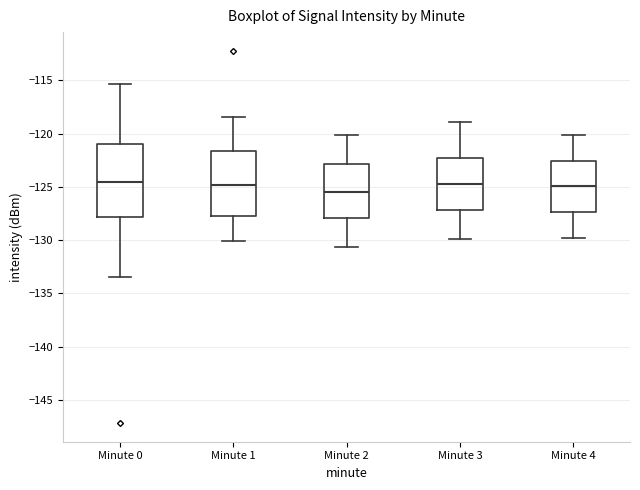

Reading left to right, transcribe this box plot: for each box, give where its median line is, the range the box spans, and where its two whiskers end, as read against the y-axis. The values are not printed on the chart, so give them approximately, as read against the axis.

Minute 0: median -124.5, box -128.0 to -121.0, whiskers -133.5 to -115.5
Minute 1: median -125.0, box -128.0 to -121.5, whiskers -130.0 to -118.5
Minute 2: median -125.5, box -128.0 to -123.0, whiskers -130.5 to -120.0
Minute 3: median -124.5, box -127.0 to -122.5, whiskers -130.0 to -119.0
Minute 4: median -125.0, box -127.5 to -122.5, whiskers -130.0 to -120.0